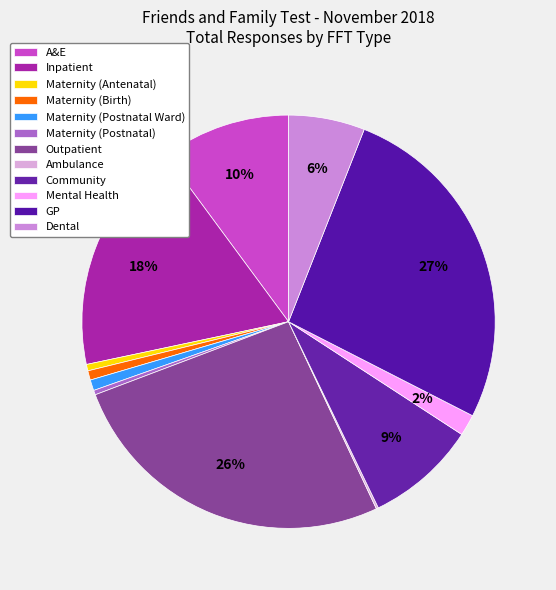

Is it true that Maternity (Postnatal Ward) is 7% of the pie?

False